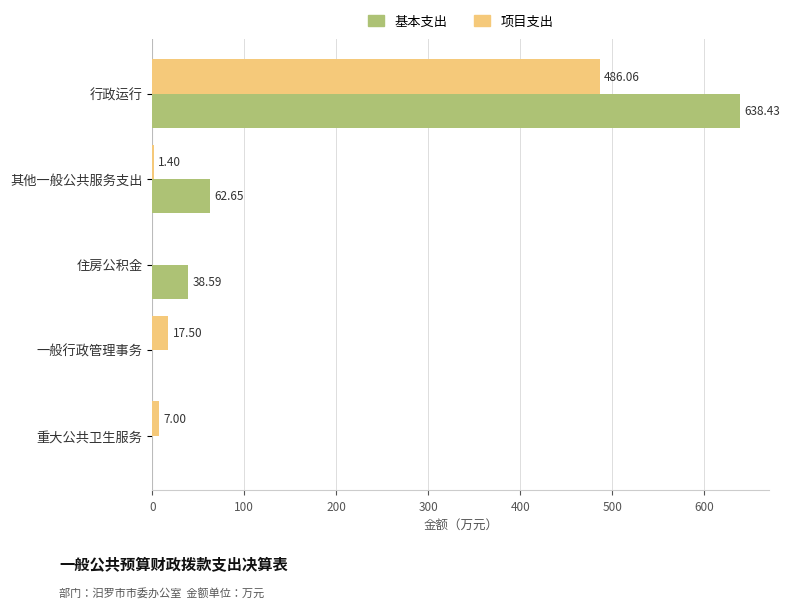

Which series has the largest total across all categories?

基本支出